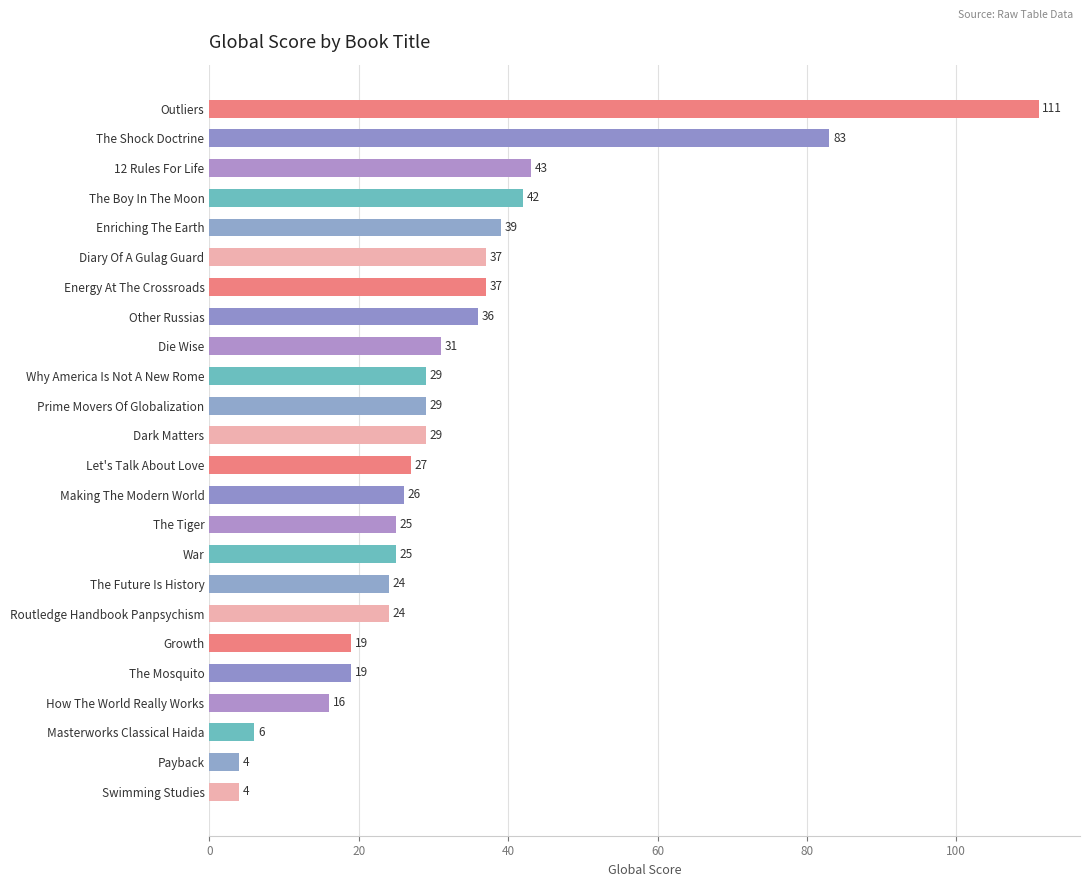

What position from the bottom is War?

9